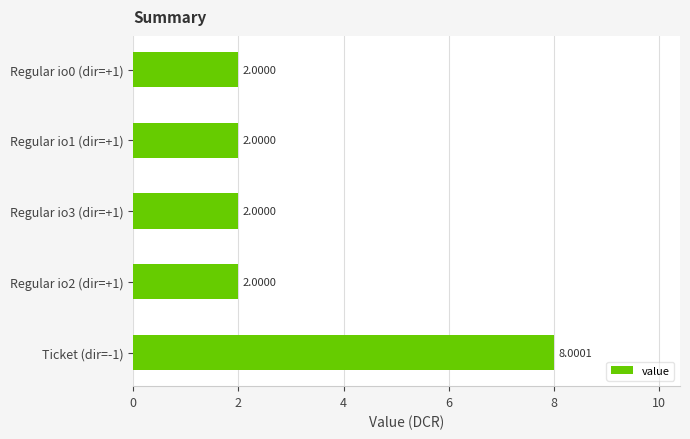

What is the average value?

3.2